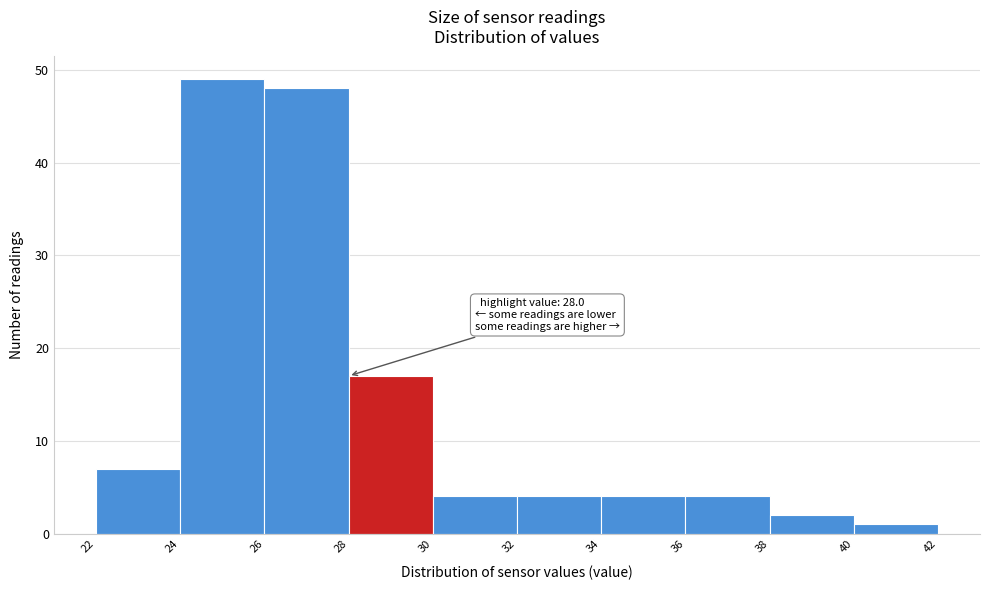

Which range on the x-axis has the tallest bar?

24 to 26